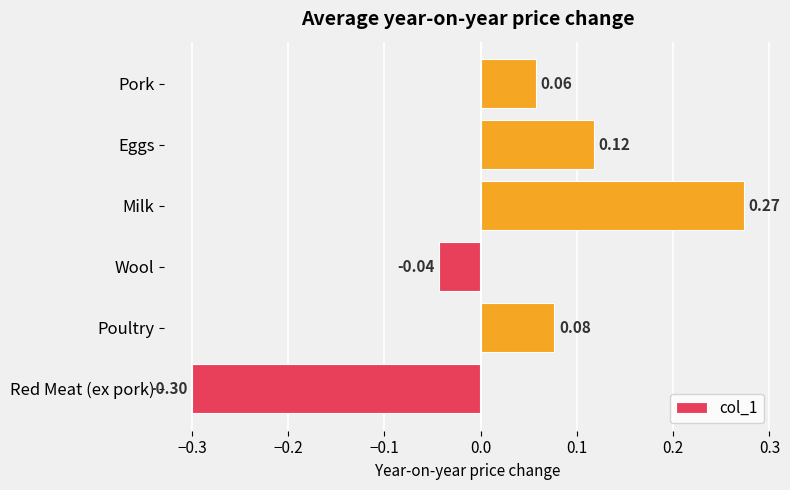

What is the difference between the maximum and minimum values?

0.6